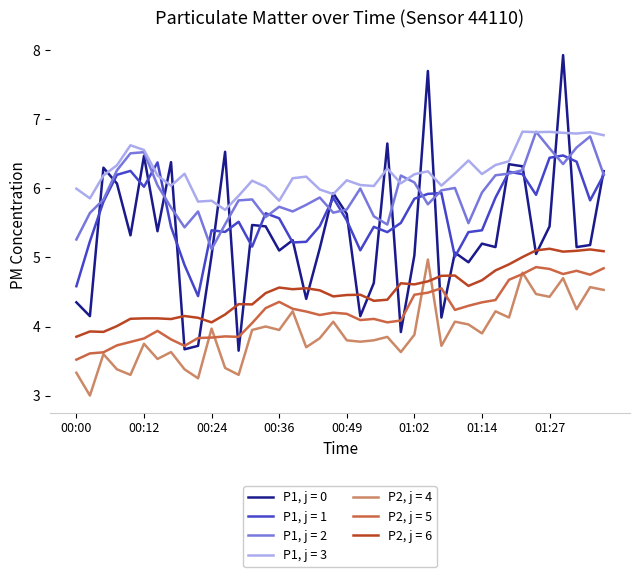

Which series has the largest total across all categories?

P1, j = 3